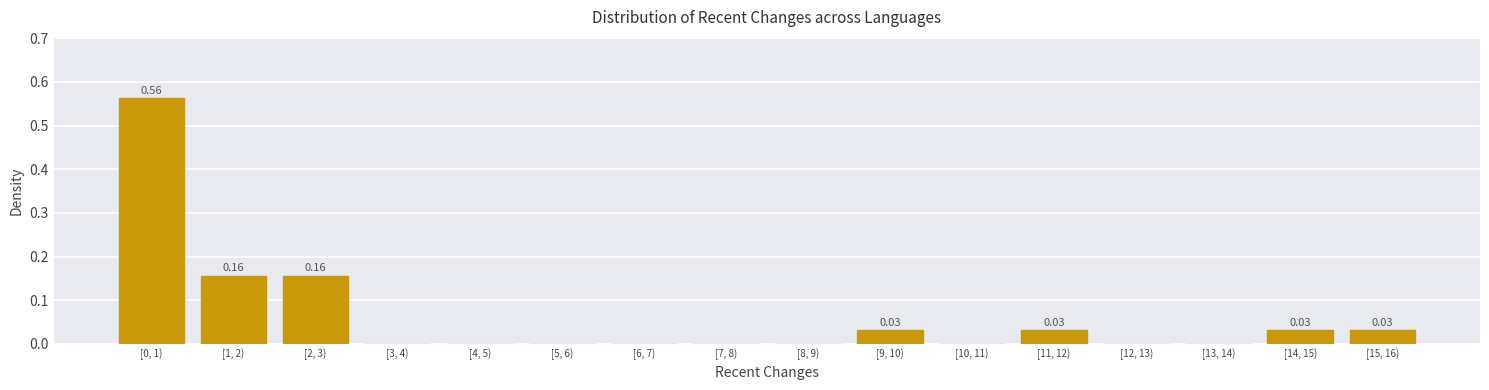

What is the sum of all values?

1.0